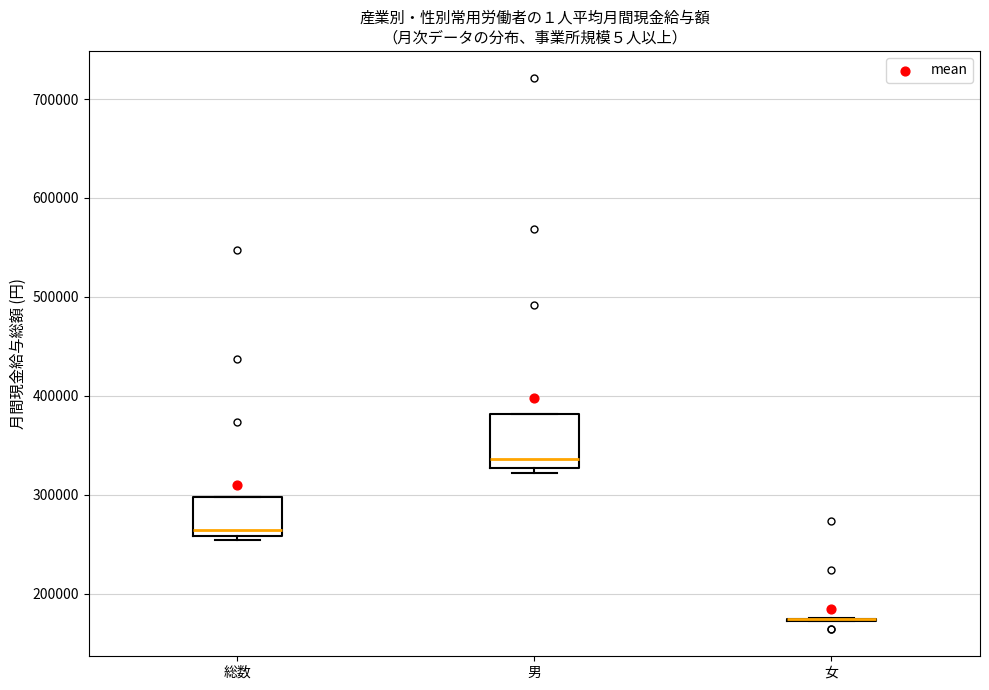

Where is the upper edge of the box for 総数 on the y-axis? The values are not printed on the chart, so give them approximately, as read against the axis.

300000